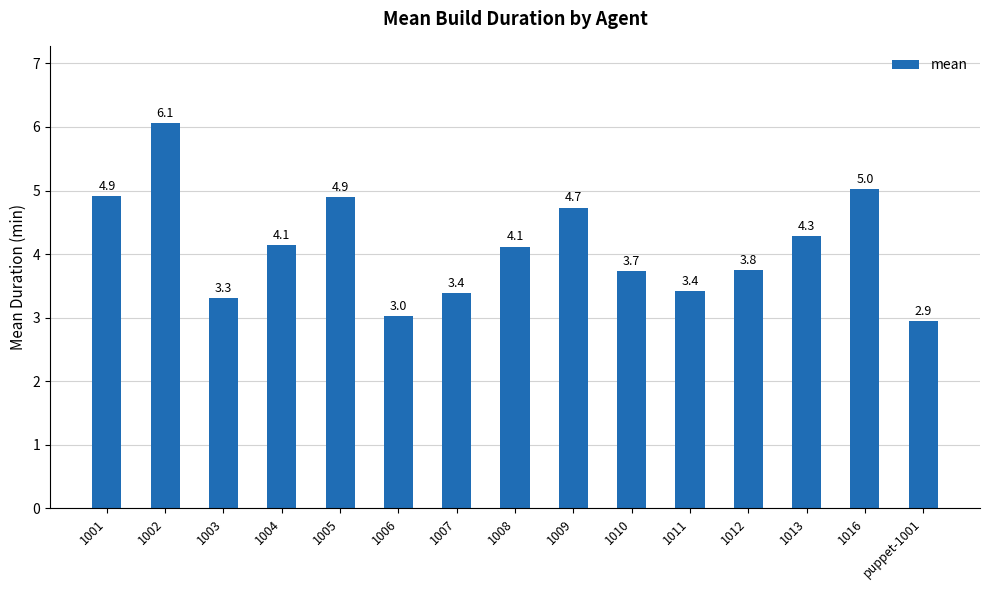

Which label corresponds to the largest value in the chart?

1002